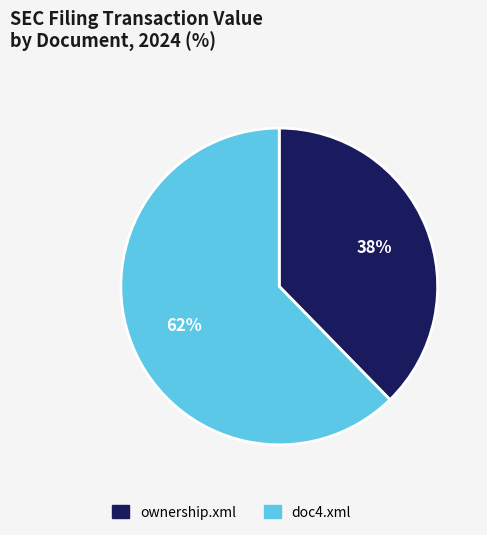

Rank the categories by value from highest to lowest.

doc4.xml, ownership.xml